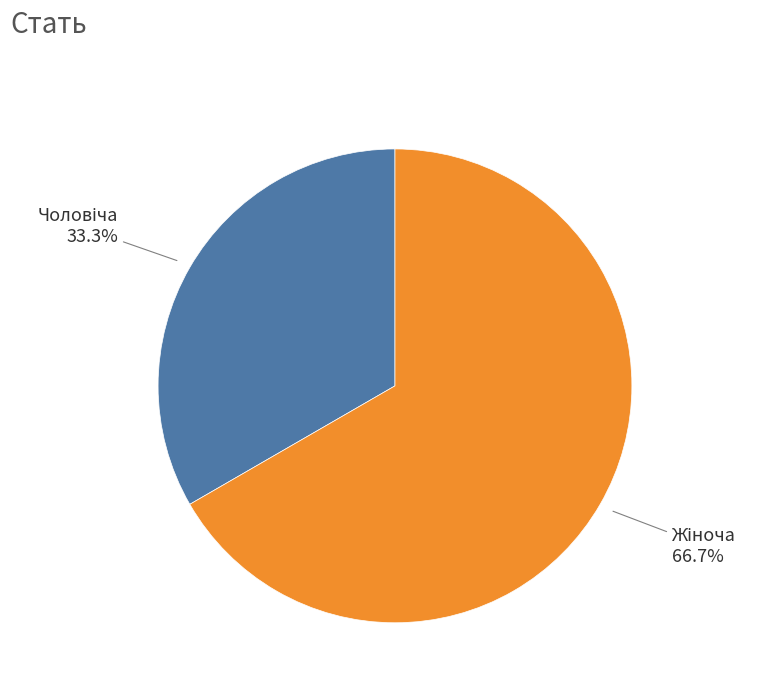

Is there any slice that represents more than half of the pie?

Yes